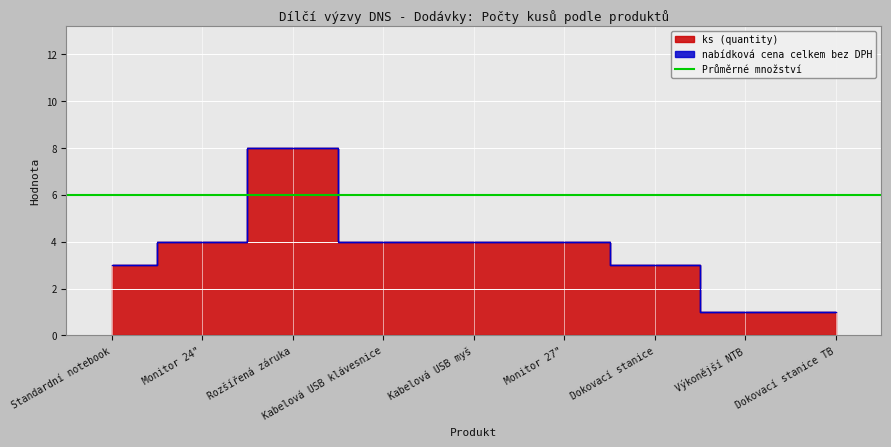

What is the maximum value shown in the chart?

8